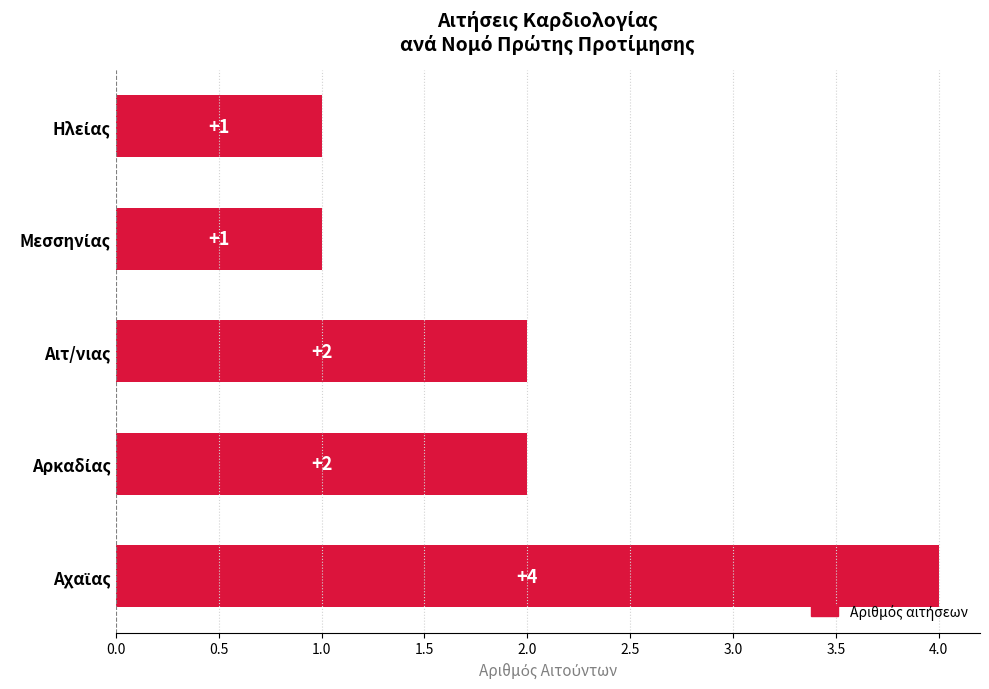

What is the maximum value shown in the chart?

4